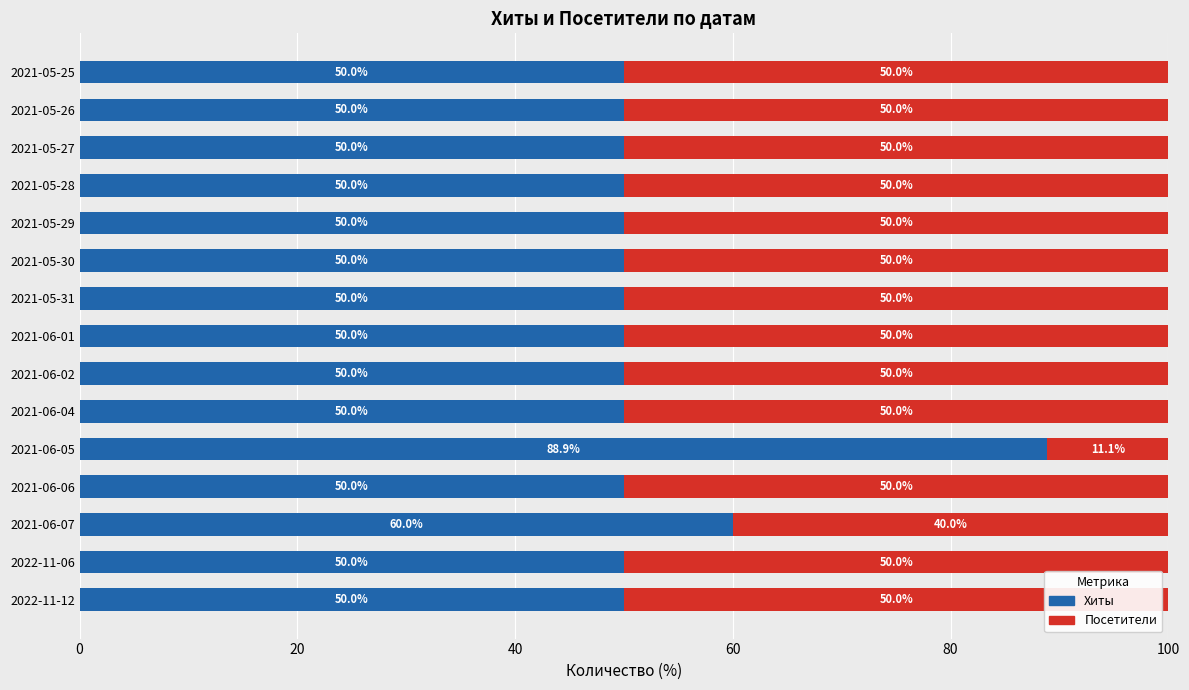

What are all the series names shown in the legend?

Хиты, Посетители